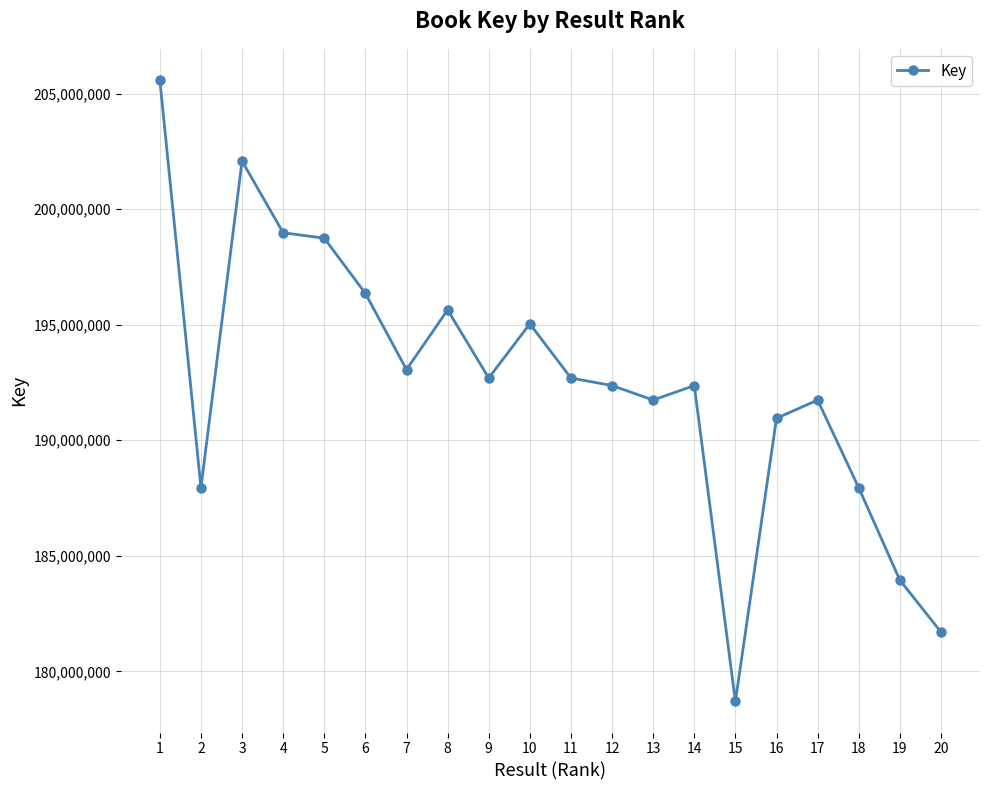

At which category does the chart reach its minimum across all series?

15